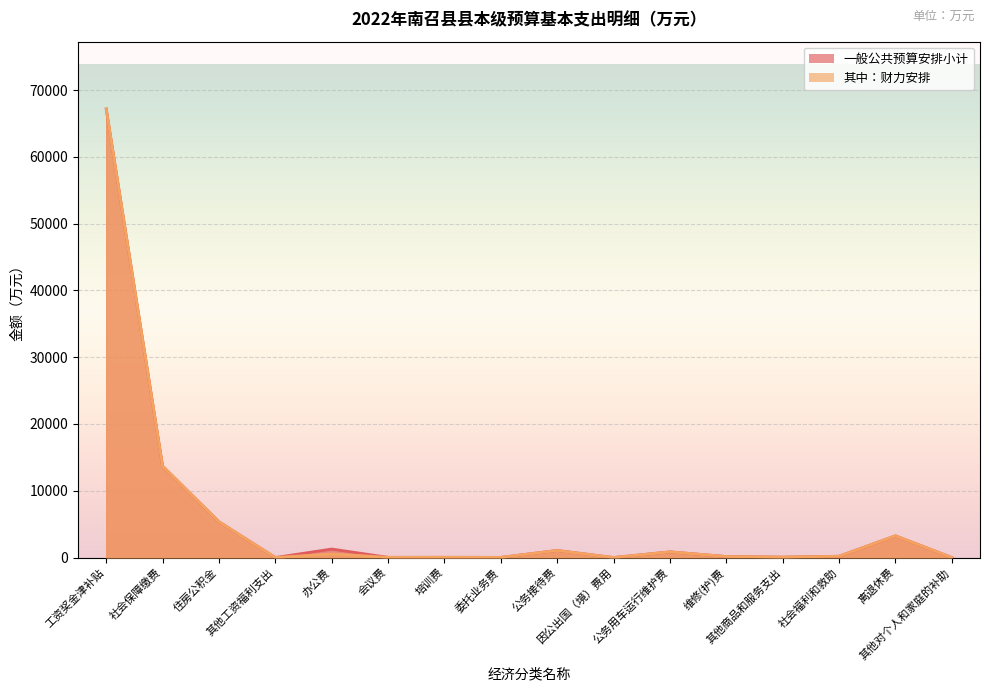

What is the maximum value shown in the chart?

67185